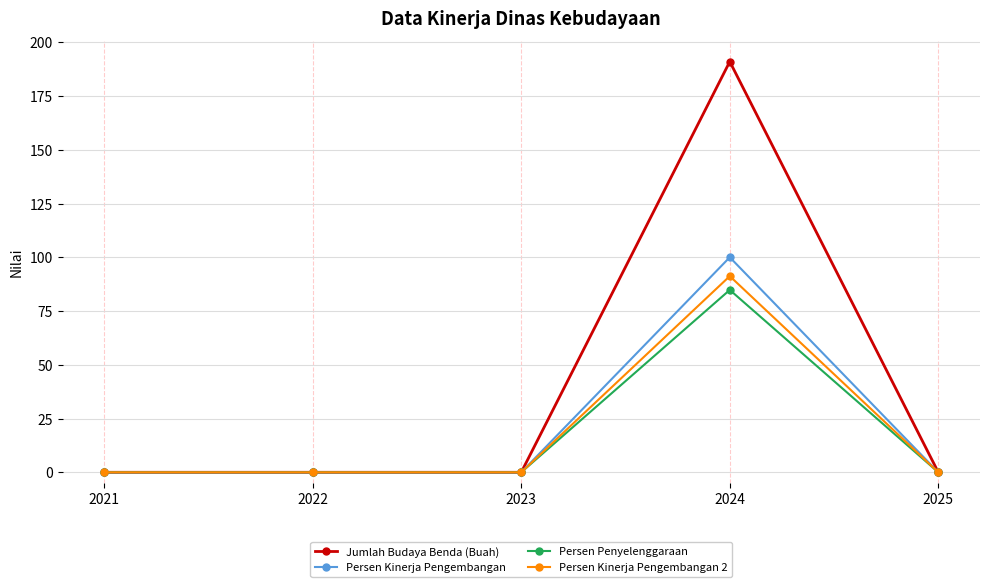

Between 2023 and 2024, which series saw the biggest shift?

Jumlah Budaya Benda (Buah)